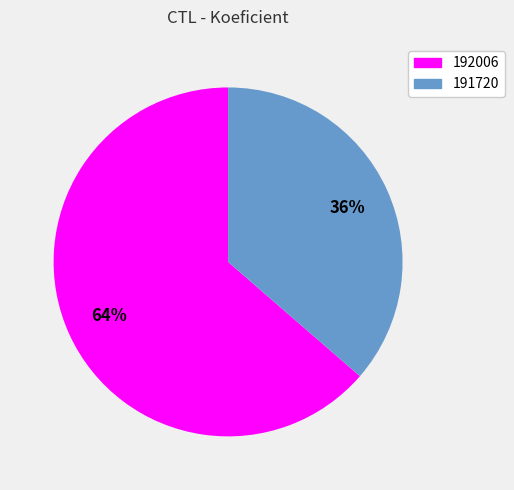

Approximately how many times larger is the value at 191720 compared to 192006?

0.6